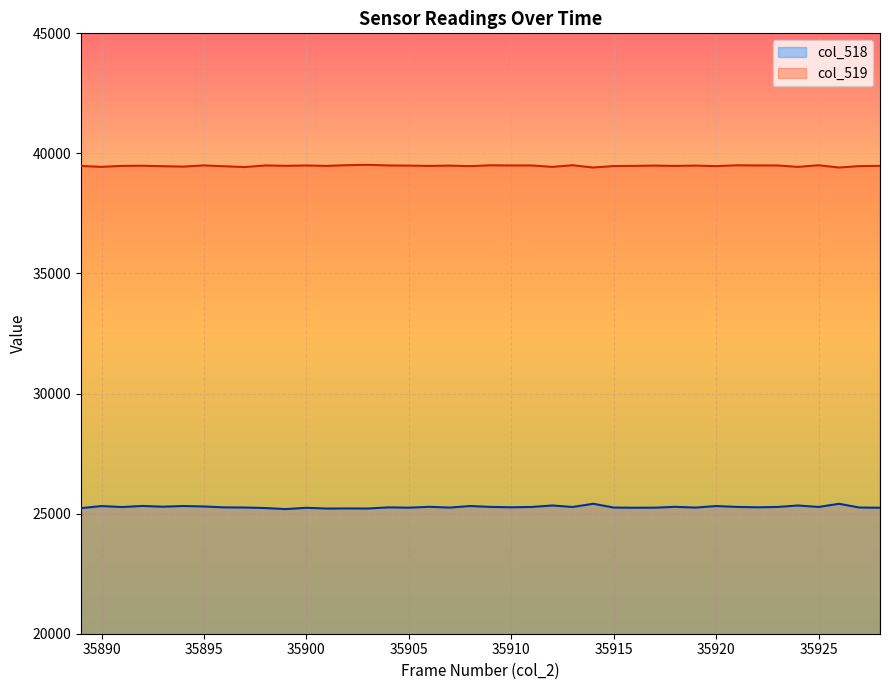

True or false: col_519 and col_518 intersect in this chart.

False